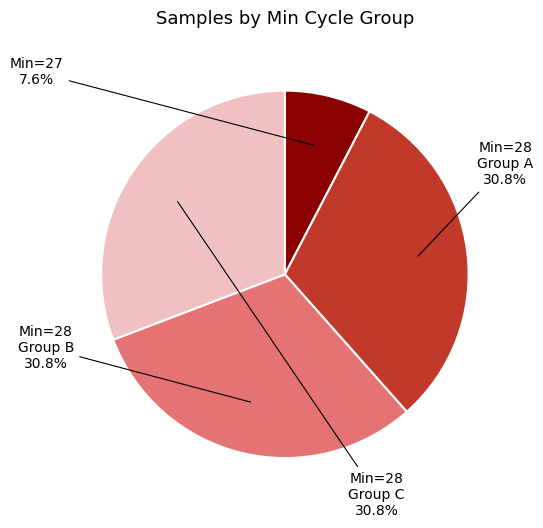

Is there a majority slice in this chart?

No